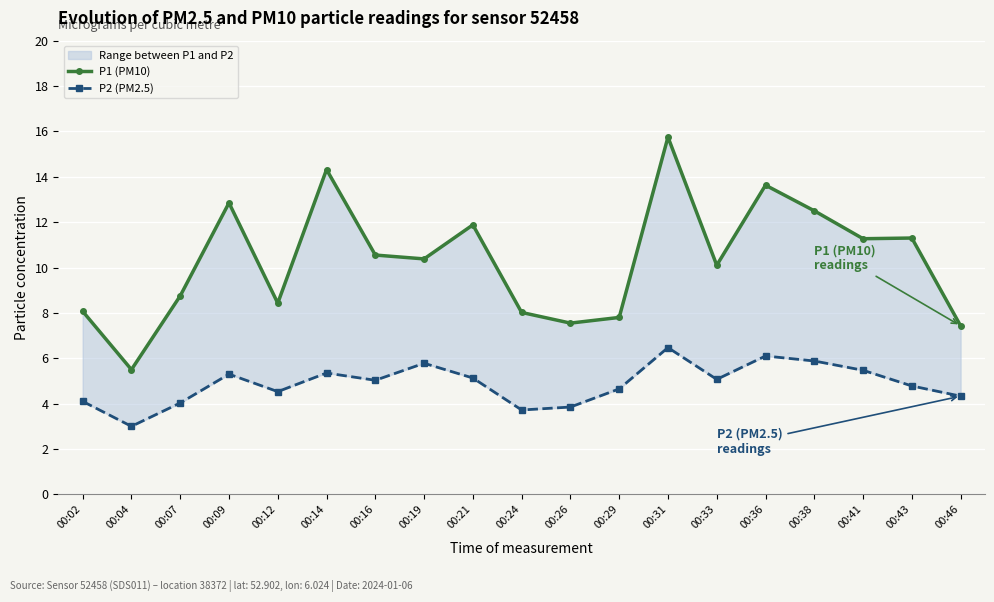

At which category does P2 (PM2.5) reach its first local valley?

00:04